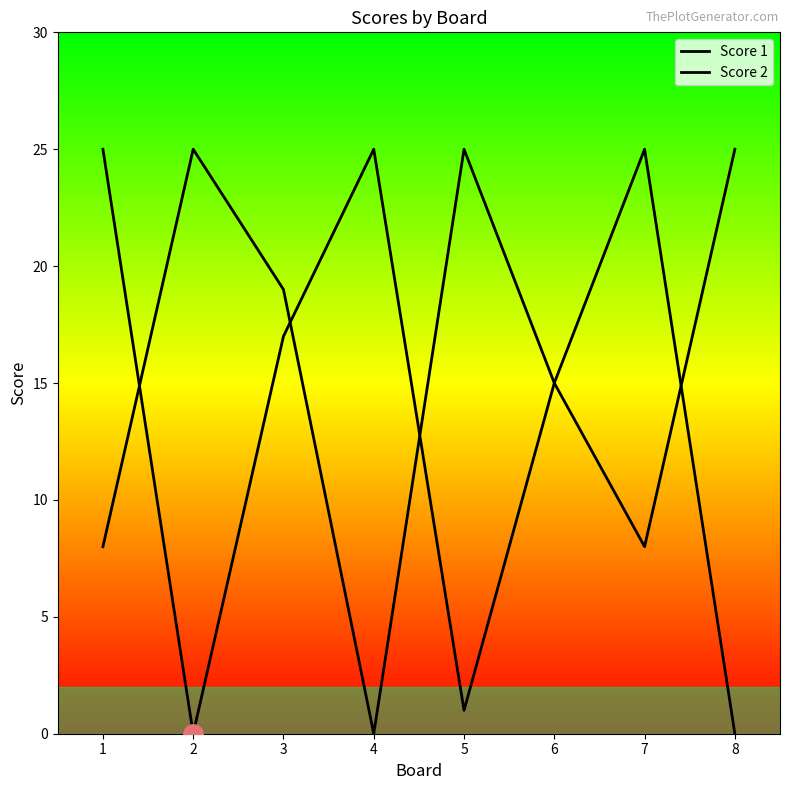

What are all the series names shown in the legend?

Score 1, Score 2